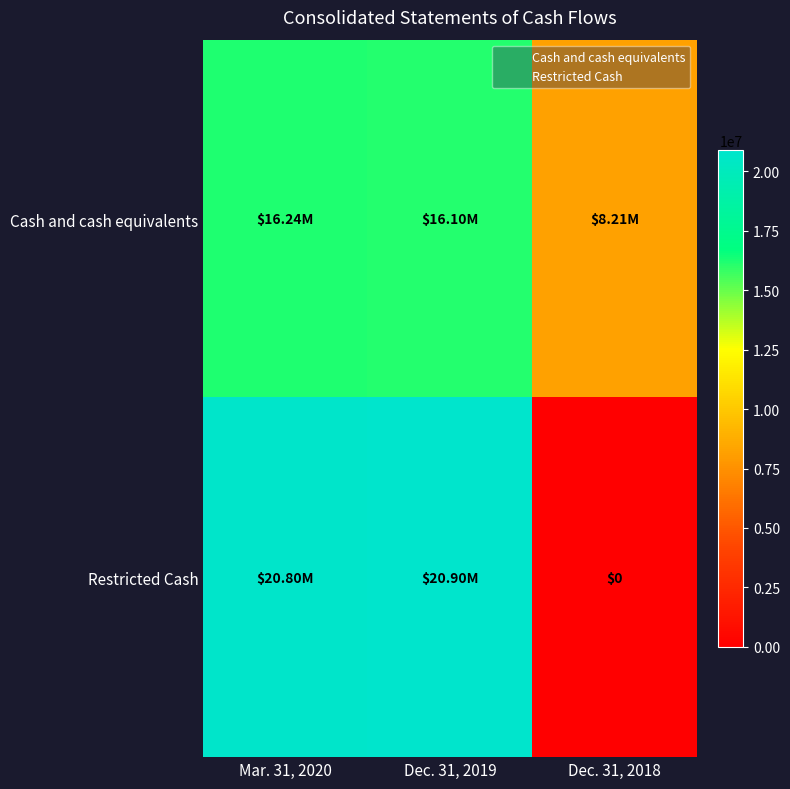

Which series has the largest range (max minus min)?

Restricted Cash